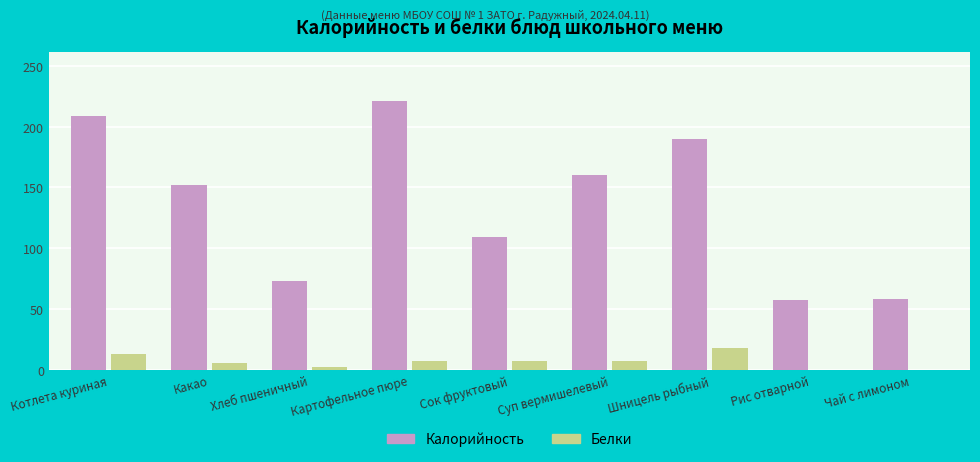

Is it true that Калорийность equals 77.2 at Чай с лимоном?

False